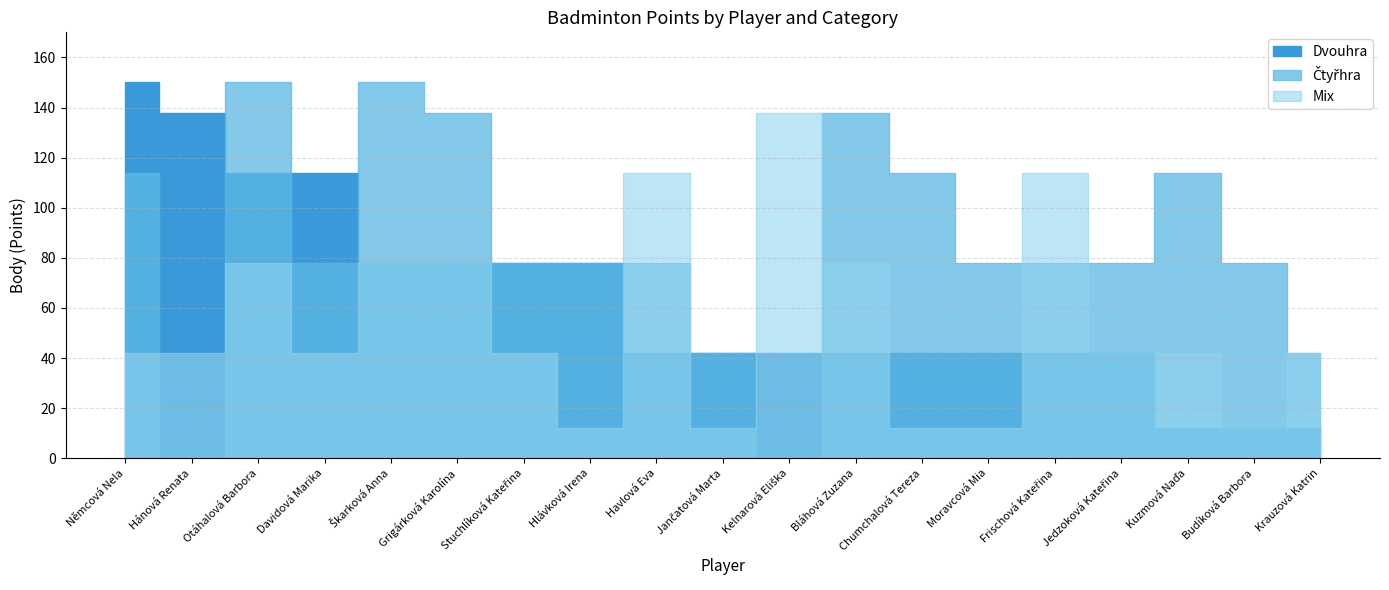

Reading left to right, transcribe all the data shown in this chart.

Dvouhra: Němcová Nela=150	Hánová Renata=138	Otáhalová Barbora=114	Davidová Marika=114	Škarková Anna=78	Grigárková Karolína=78	Stuchlíková Kateřina=78	Hlávková Irena=78	Havlová Eva=42	Jančatová Marta=42	Kelnarová Eliška=42	Bláhová Zuzana=42	Chumchalová Tereza=42	Moravcová Mia=42	Frischová Kateřina=42	Jedzoková Kateřina=42	Kuzmová Naďa=12	Budíková Barbora=12	Krauzová Katrin=12
Čtyřhra: Němcová Nela=114	Hánová Renata=0	Otáhalová Barbora=150	Davidová Marika=78	Škarková Anna=150	Grigárková Karolína=138	Stuchlíková Kateřina=78	Hlávková Irena=78	Havlová Eva=78	Jančatová Marta=42	Kelnarová Eliška=0	Bláhová Zuzana=138	Chumchalová Tereza=114	Moravcová Mia=78	Frischová Kateřina=78	Jedzoková Kateřina=78	Kuzmová Naďa=114	Budíková Barbora=78	Krauzová Katrin=42
Mix: Němcová Nela=42	Hánová Renata=42	Otáhalová Barbora=78	Davidová Marika=42	Škarková Anna=78	Grigárková Karolína=78	Stuchlíková Kateřina=42	Hlávková Irena=12	Havlová Eva=114	Jančatová Marta=12	Kelnarová Eliška=138	Bláhová Zuzana=78	Chumchalová Tereza=12	Moravcová Mia=12	Frischová Kateřina=114	Jedzoková Kateřina=42	Kuzmová Naďa=42	Budíková Barbora=12	Krauzová Katrin=42